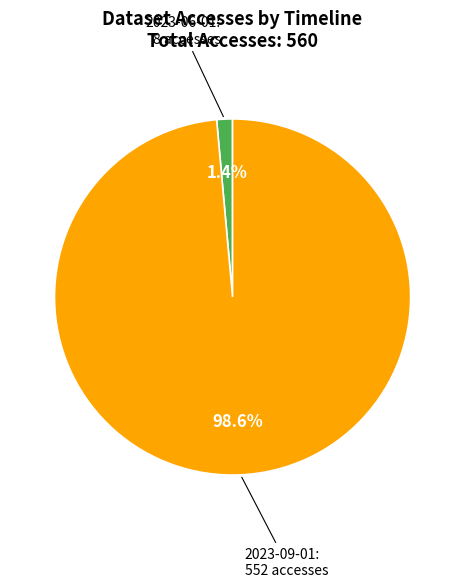

True or false: 2023-09-01 accounts for 99% of the total.

True